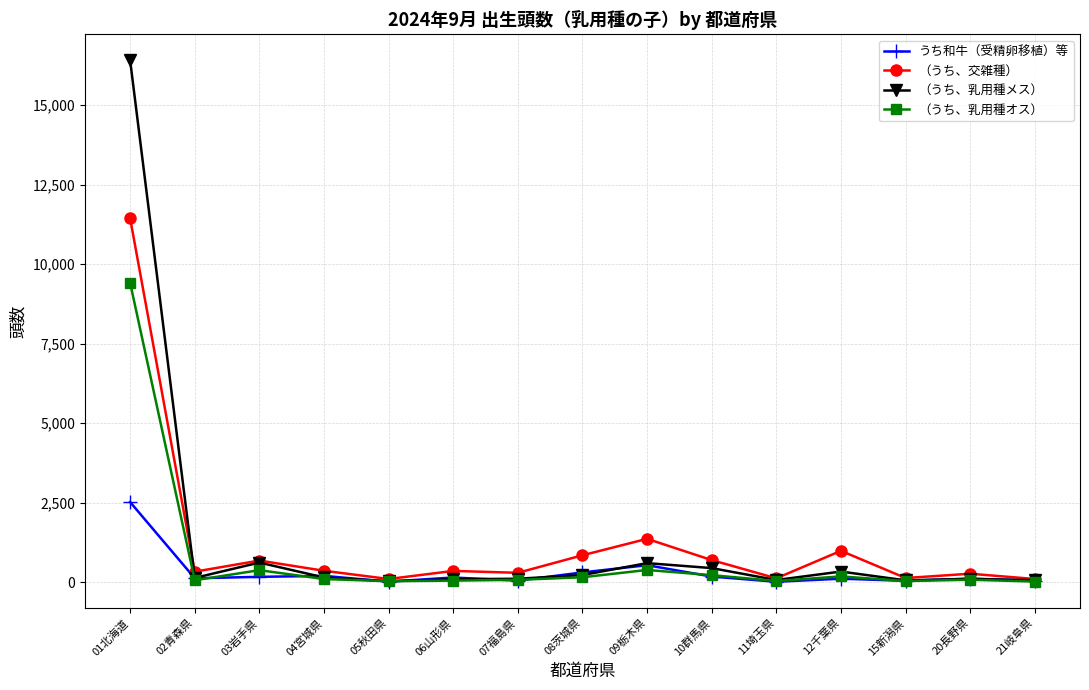

What is the label of the 1st point from the left?

01北海道